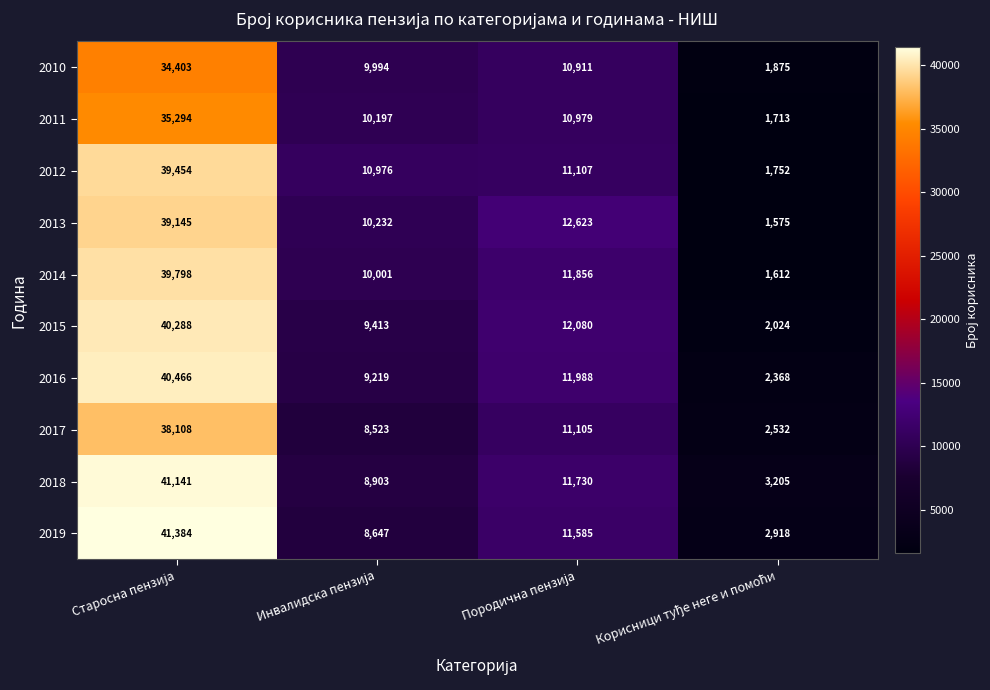

Which series has the widest spread of values?

2019